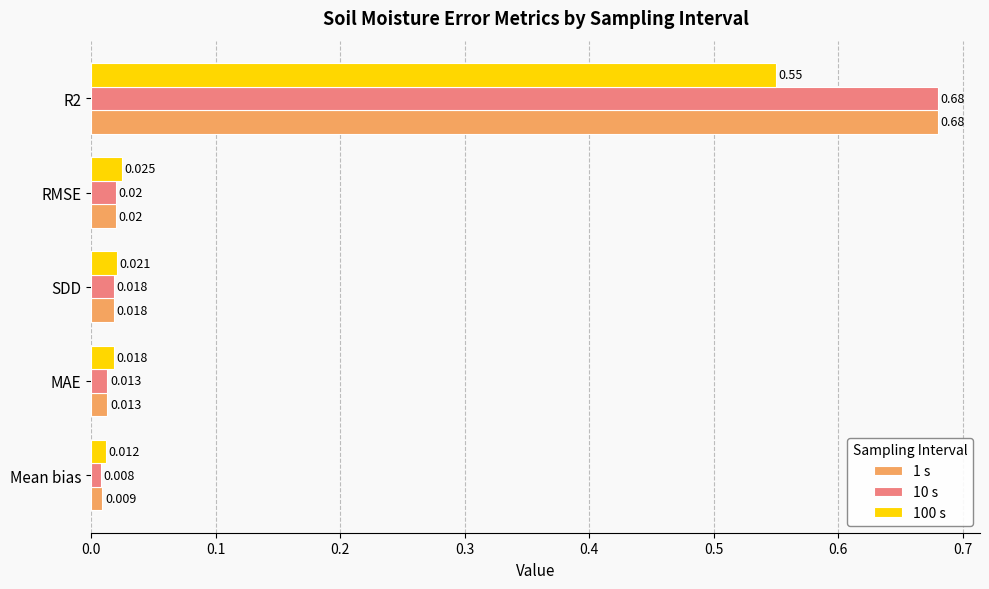

Is the value of 1 s at SDD greater than the value of 100 s at R2?

No